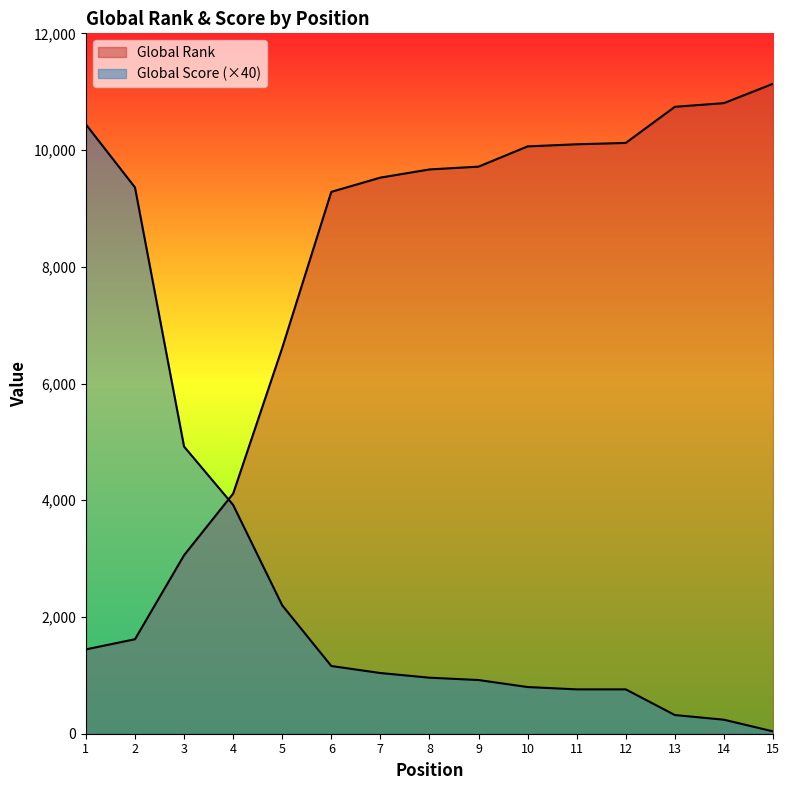

The Global Score series shows 760 at 11. True or false?

True